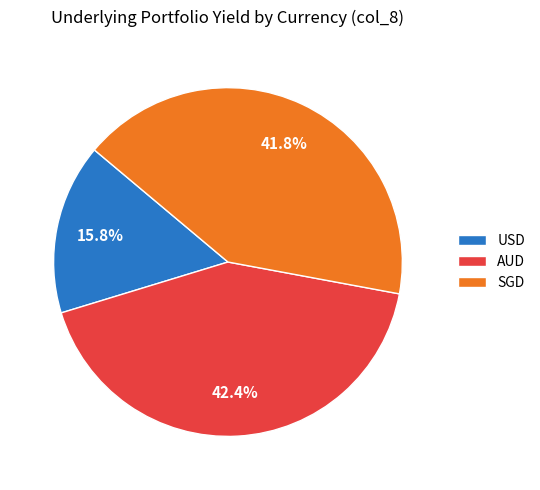

To the nearest percent, what is the average slice percentage?

33%